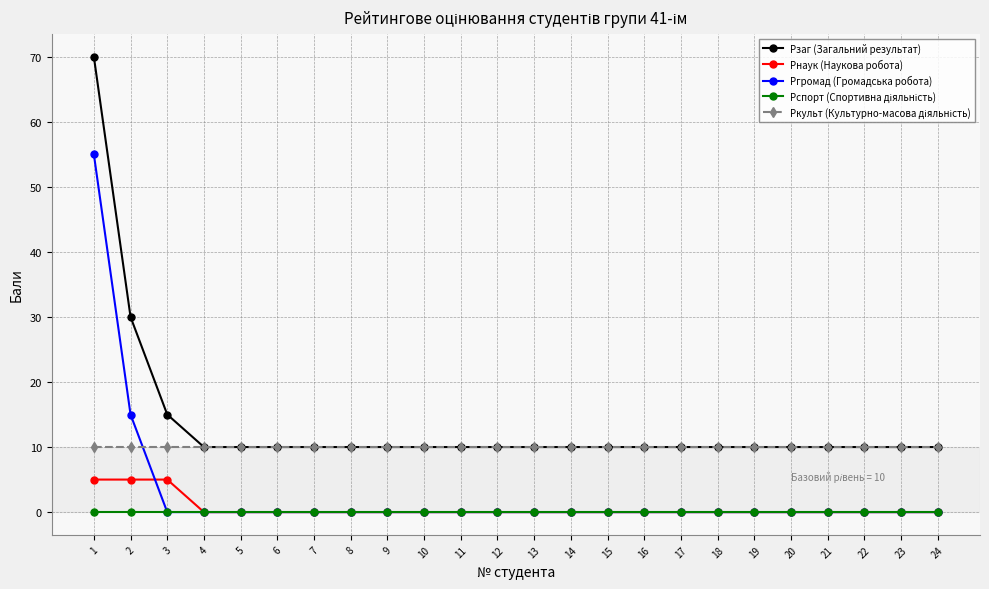

True or false: Рзаг (Загальний результат) has a value of 10 at 24.

True